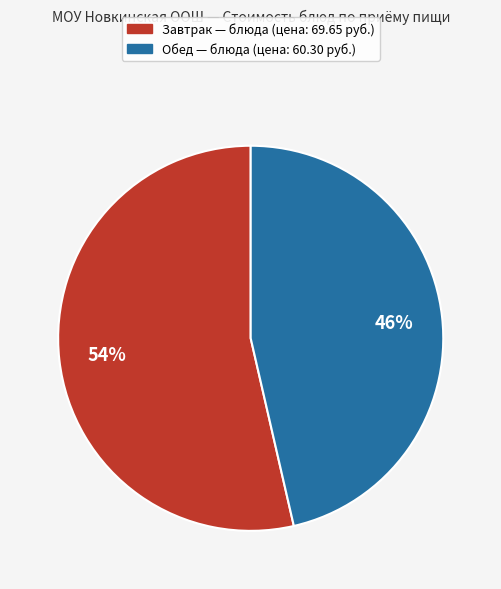

To the nearest percent, what is the average slice percentage?

50%